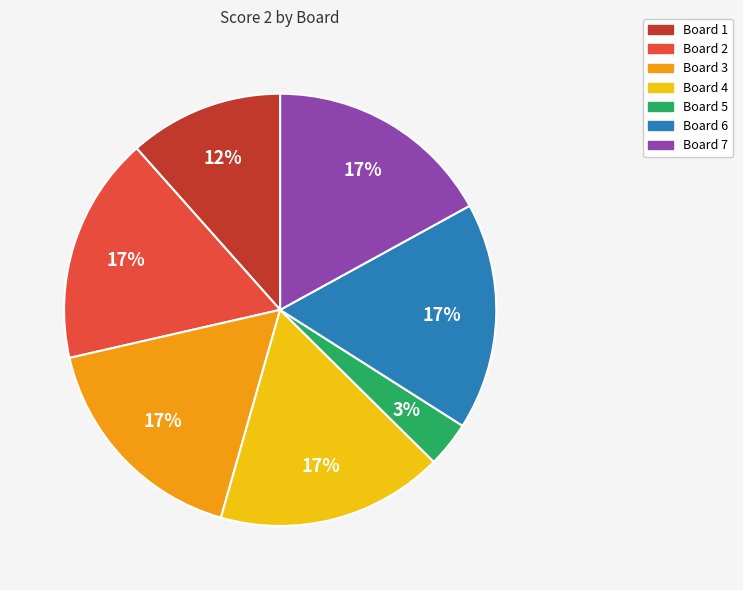

To the nearest percent, what is the average slice percentage?

14%